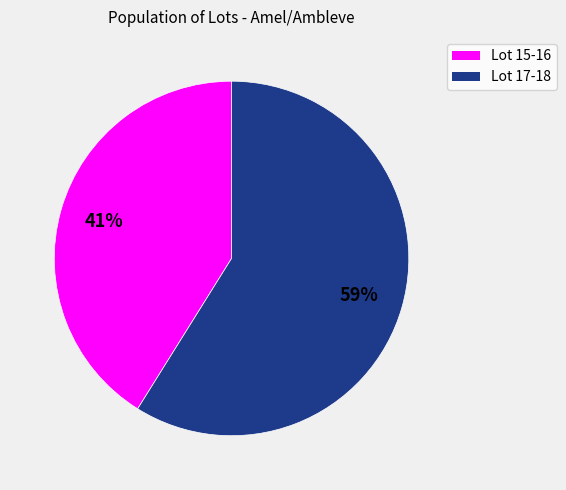

Is there any slice that represents more than half of the pie?

Yes